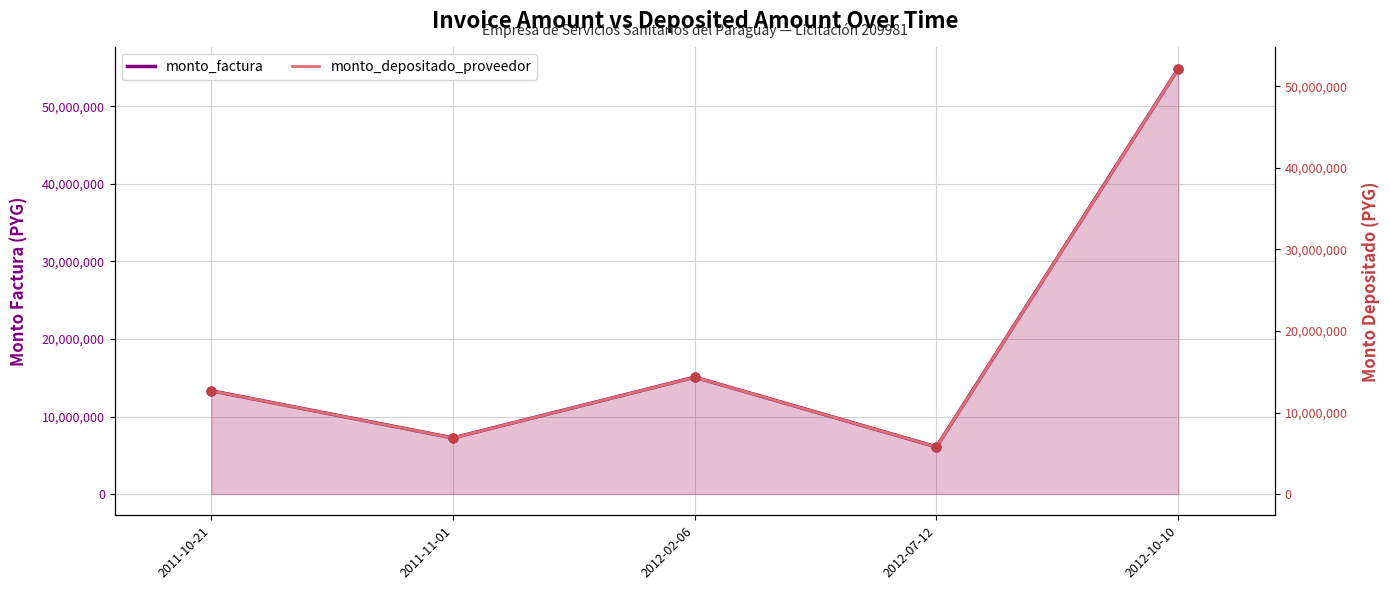

Which series contains the lowest Y value?

monto_depositado_proveedor